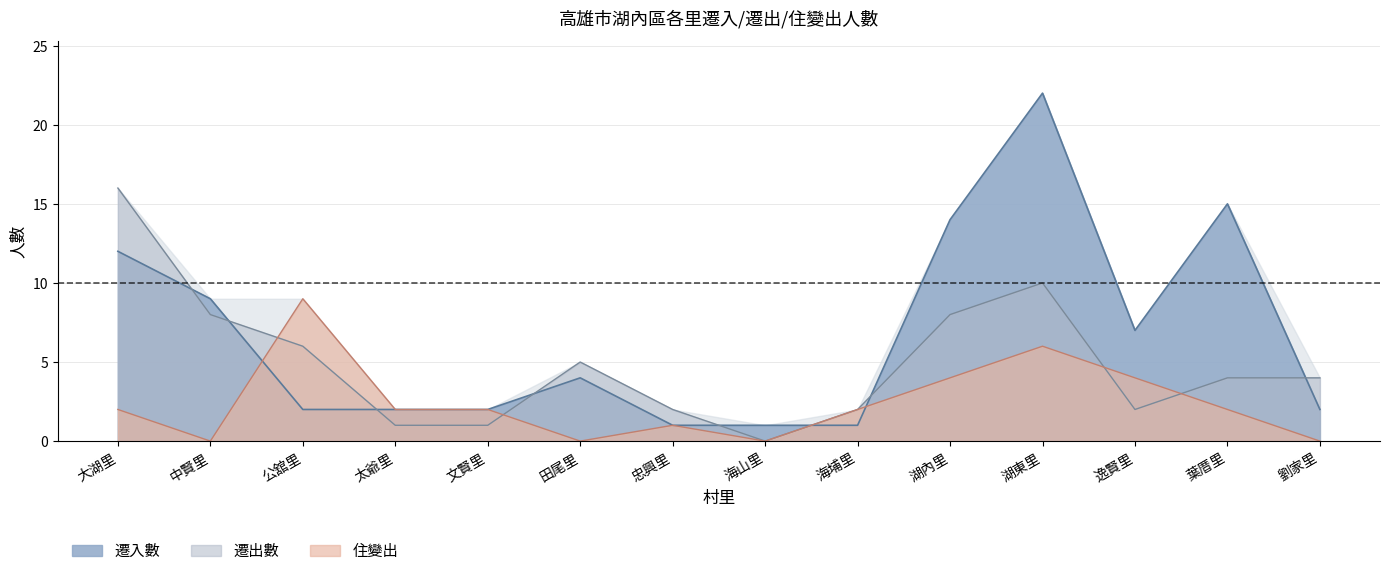

Reading left to right, extract all data points from this chart.

遷入數: 12	9	2	2	2	4	1	1	1	14	22	7	15	2
遷出數: 16	8	6	1	1	5	2	0	2	8	10	2	4	4
住變出: 2	0	9	2	2	0	1	0	2	4	6	4	2	0